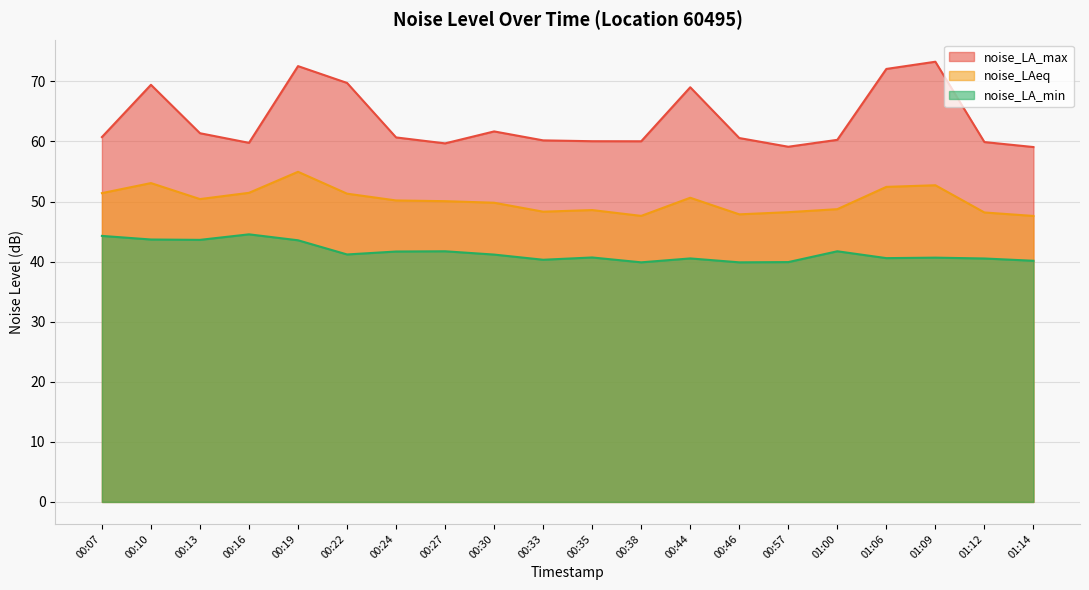

True or false: noise_LA_min and noise_LAeq intersect in this chart.

False